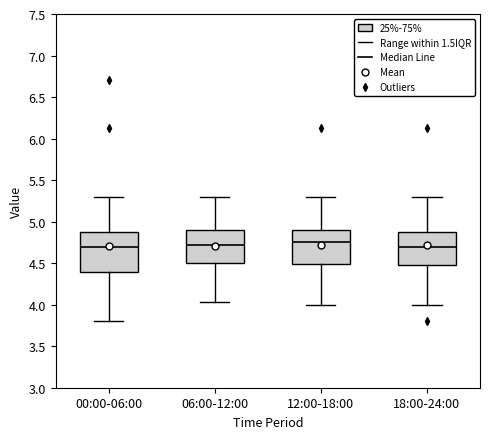

Where does the upper whisker of the box for 18:00-24:00 end on the y-axis? The values are not printed on the chart, so give them approximately, as read against the axis.

5.30